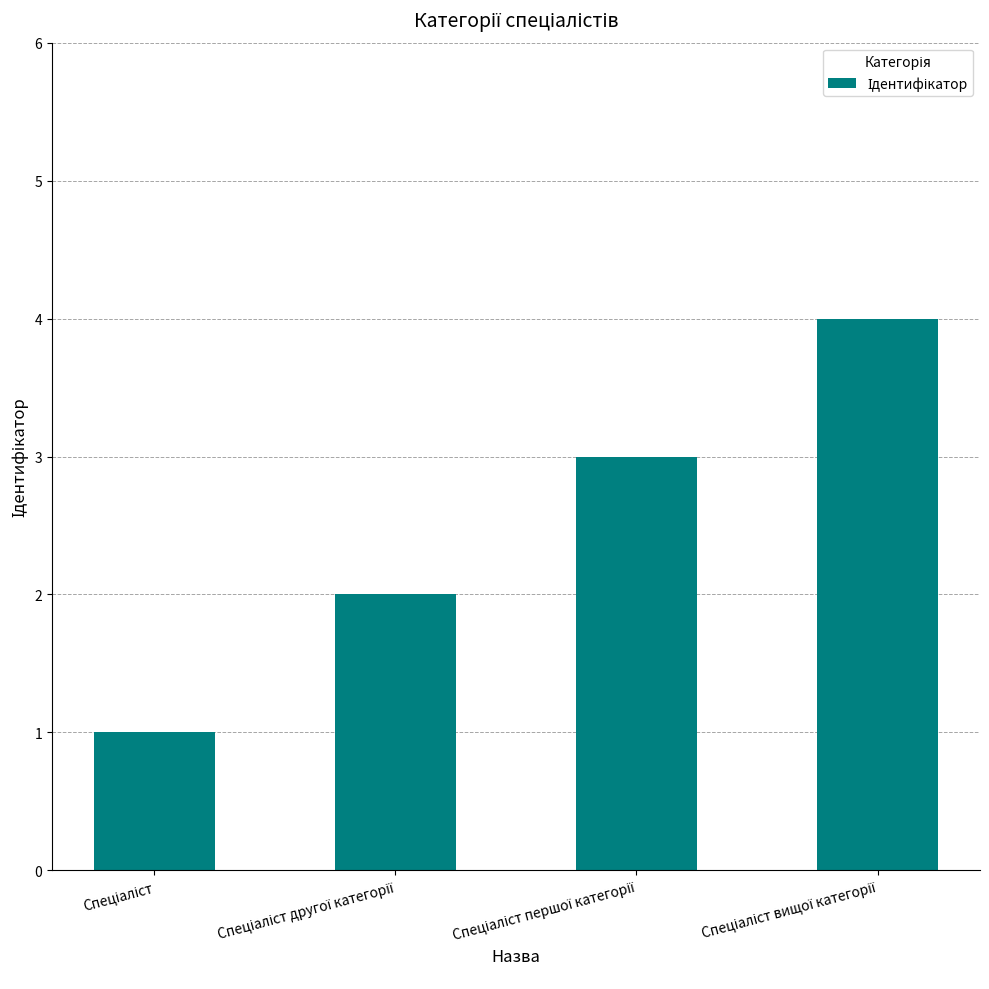

What is the greatest value displayed?

4